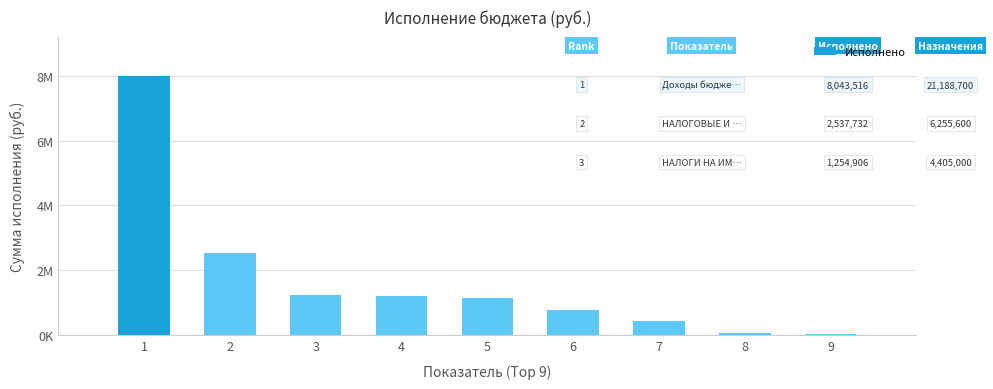

What is the difference between the values at 7 and 1?

7590107.2